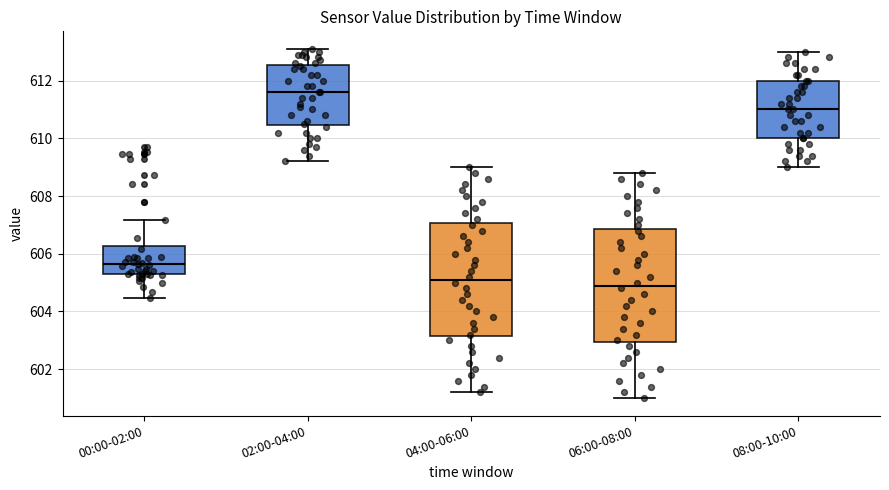

Reading left to right, transcribe this box plot: for each box, give where its median line is, the range the box spans, and where its two whiskers end, as read against the y-axis. The values are not printed on the chart, so give them approximately, as read against the axis.

00:00-02:00: median 605.6, box 605.2 to 606.2, whiskers 604.4 to 607.2
02:00-04:00: median 611.6, box 610.4 to 612.6, whiskers 609.2 to 613.2
04:00-06:00: median 605.2, box 603.2 to 607.0, whiskers 601.2 to 609.0
06:00-08:00: median 605.0, box 603.0 to 606.8, whiskers 601.0 to 608.8
08:00-10:00: median 611.0, box 610.0 to 612.0, whiskers 609.0 to 613.0